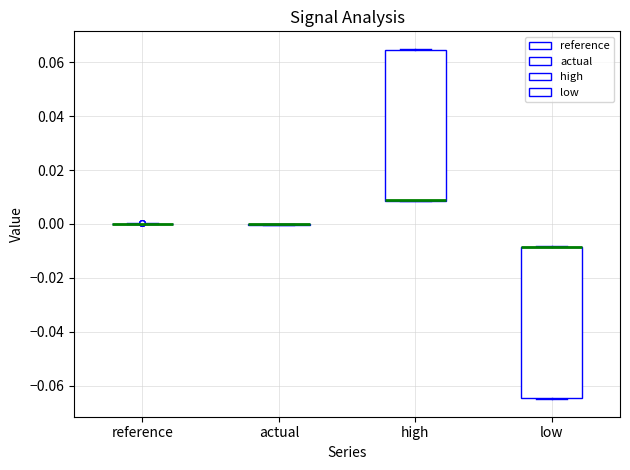

Reading left to right, transcribe this box plot: for each box, give where its median line is, the range the box spans, and where its two whiskers end, as read against the y-axis. The values are not printed on the chart, so give them approximately, as read against the axis.

reference: box collapsed to a line at 0.000, whiskers 0.000 to 0.000
actual: box collapsed to a line at 0.000, whiskers 0.000 to 0.000
high: median 0.008 (drawn on the box's lower edge), box 0.008 to 0.064, whiskers 0.008 to 0.064
low: median -0.008 (drawn on the box's upper edge), box -0.064 to -0.008, whiskers -0.066 to -0.008